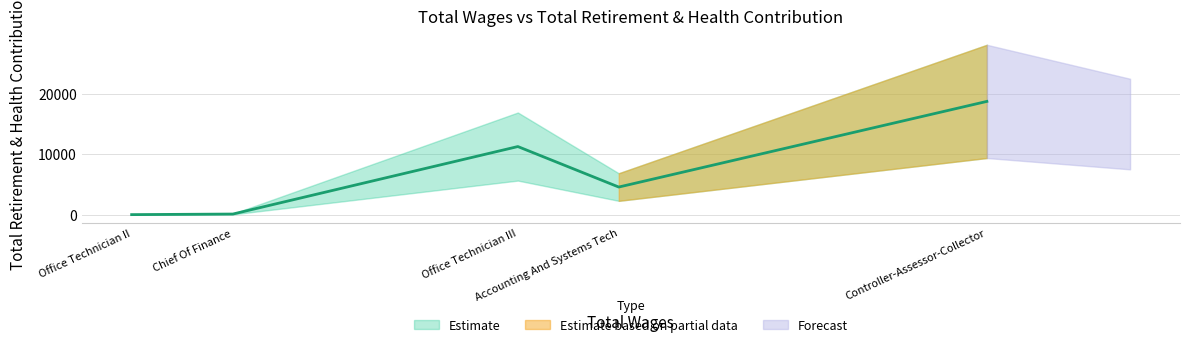

At which category does the data reach its first local peak?

Office Technician III